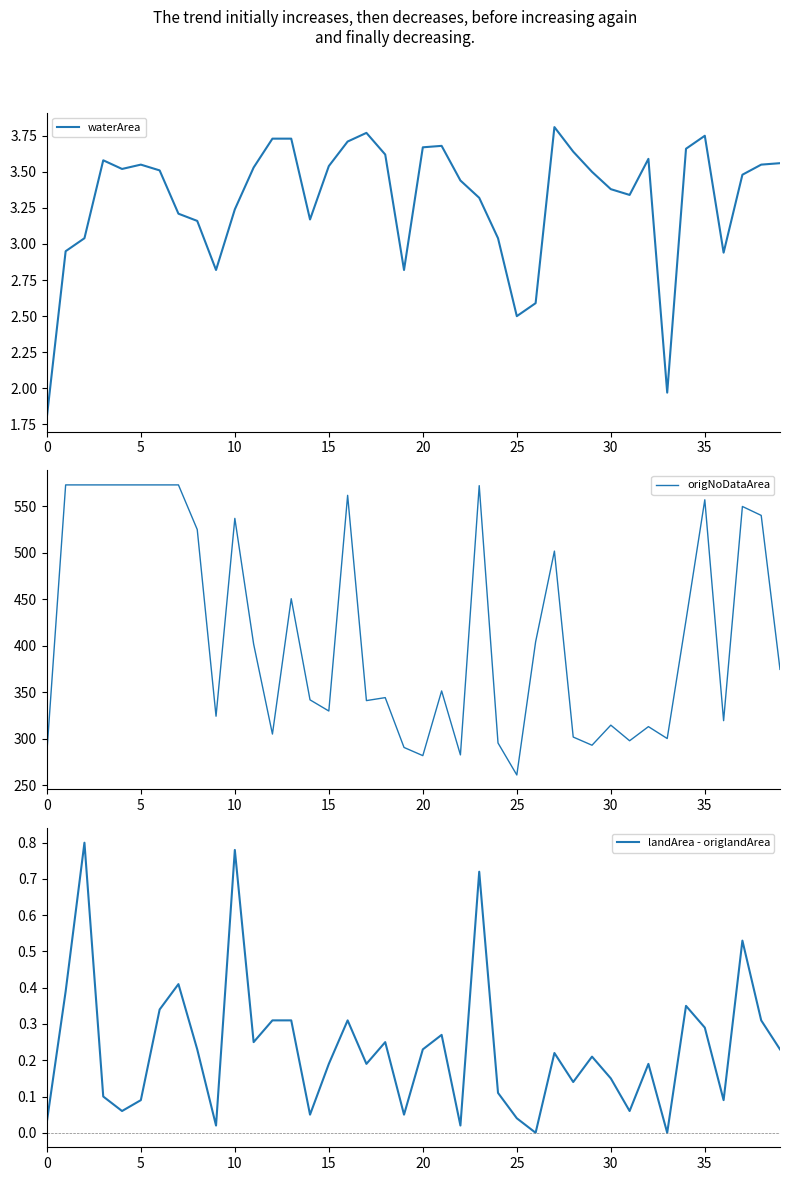

What is the difference between the maximum and second lowest values in the origNoDataArea series?

291.2